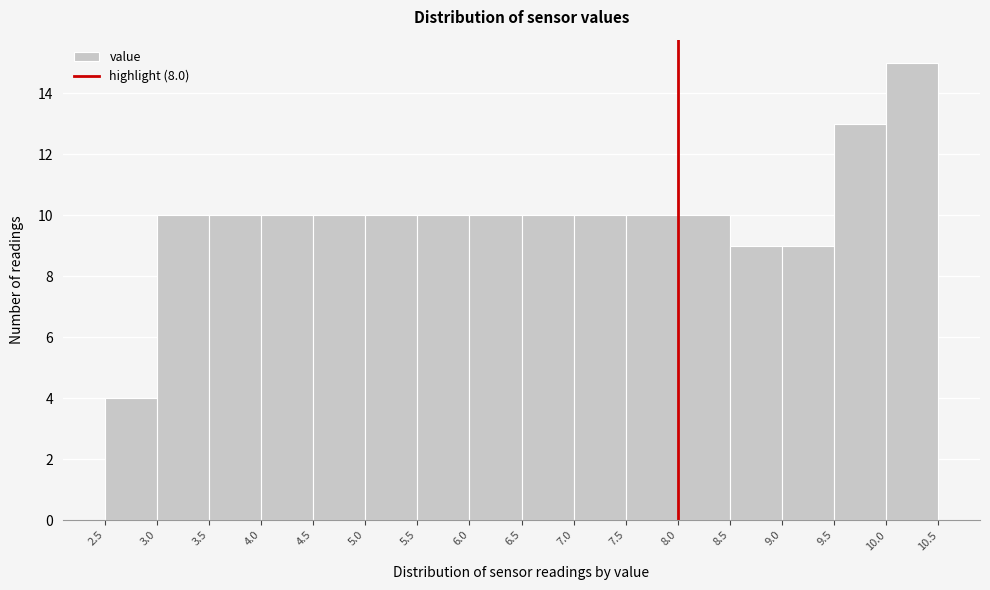

How tall is the bar that spans 9.5 to 10.0 on the x-axis? The values are not printed on the chart, so give them approximately, as read against the axis.

13